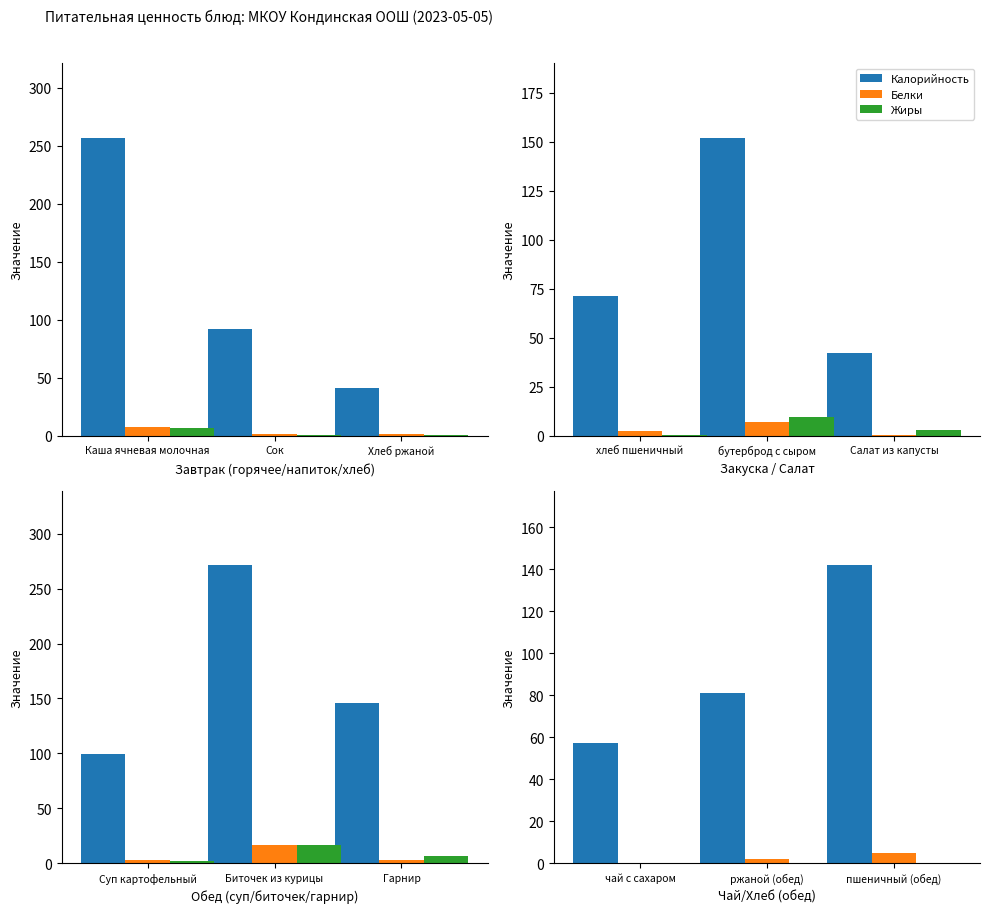

At how many categories does at least one series exceed 24?

3